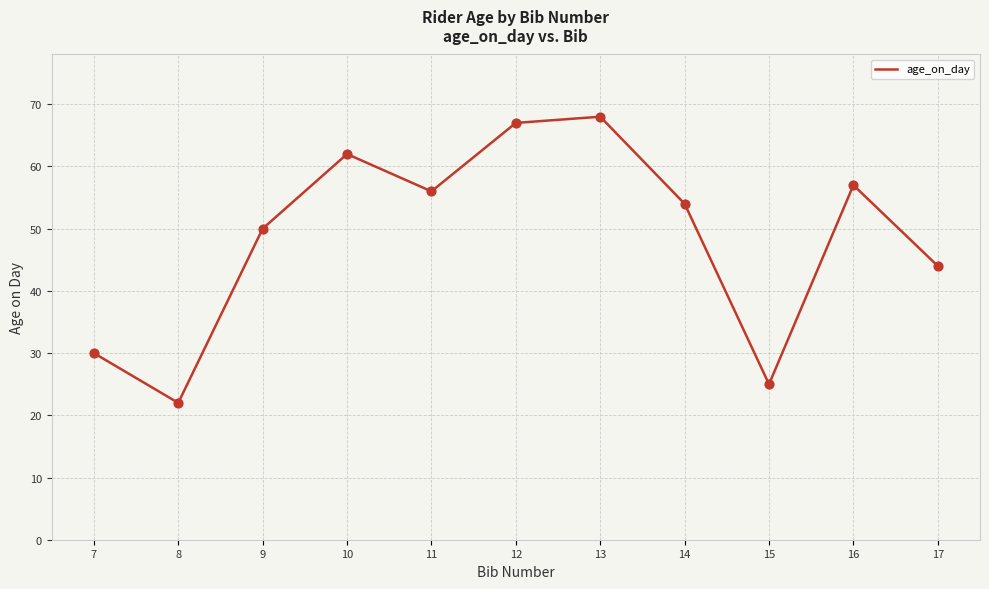

Which has a higher value, 9 or 13?

13